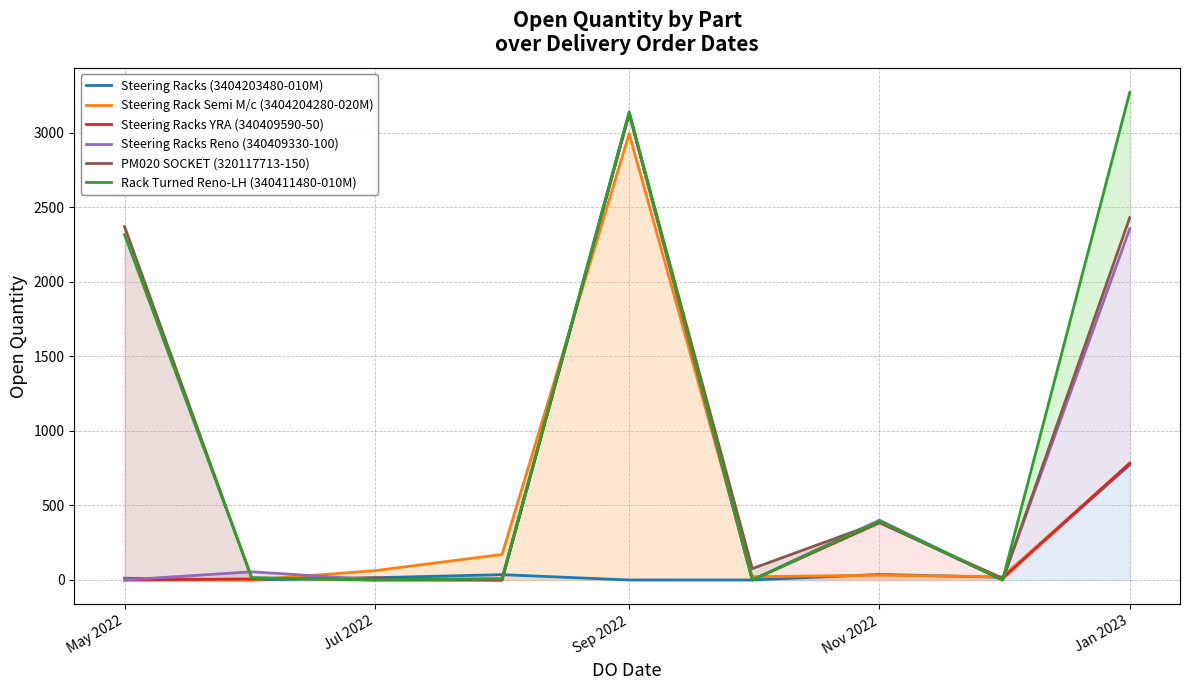

Reading right to left, list all the values displayed in this chart.

Steering Racks (3404203480-010M): 772.0	18.0	37.1	0.0	0.0	35.8	15.2	0.0	11.7
Steering Rack Semi M/c (3404204280-020M): 783.0	21.7	31.9	21.9	2993.7	171.1	62.4	0.0	0.0
Steering Racks YRA (340409590-50): 783.0	11.0	383.8	0.0	3129.0	0.0	12.8	6.9	0.0
Steering Racks Reno (340409330-100): 2355.5	0.0	401.4	0.0	3129.0	0.0	1.8	54.9	0.0
PM020 SOCKET (320117713-150): 2430.0	0.0	387.0	76.3	3129.0	0.0	0.0	12.3	2370.0
Rack Turned Reno-LH (340411480-010M): 3269.7	0.0	393.6	0.0	3140.2	9.8	0.0	15.9	2316.4